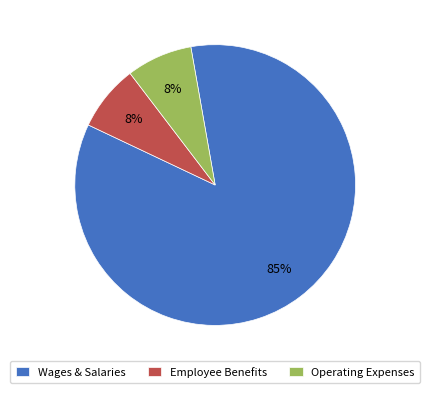

Is Wages & Salaries the majority of the pie?

Yes